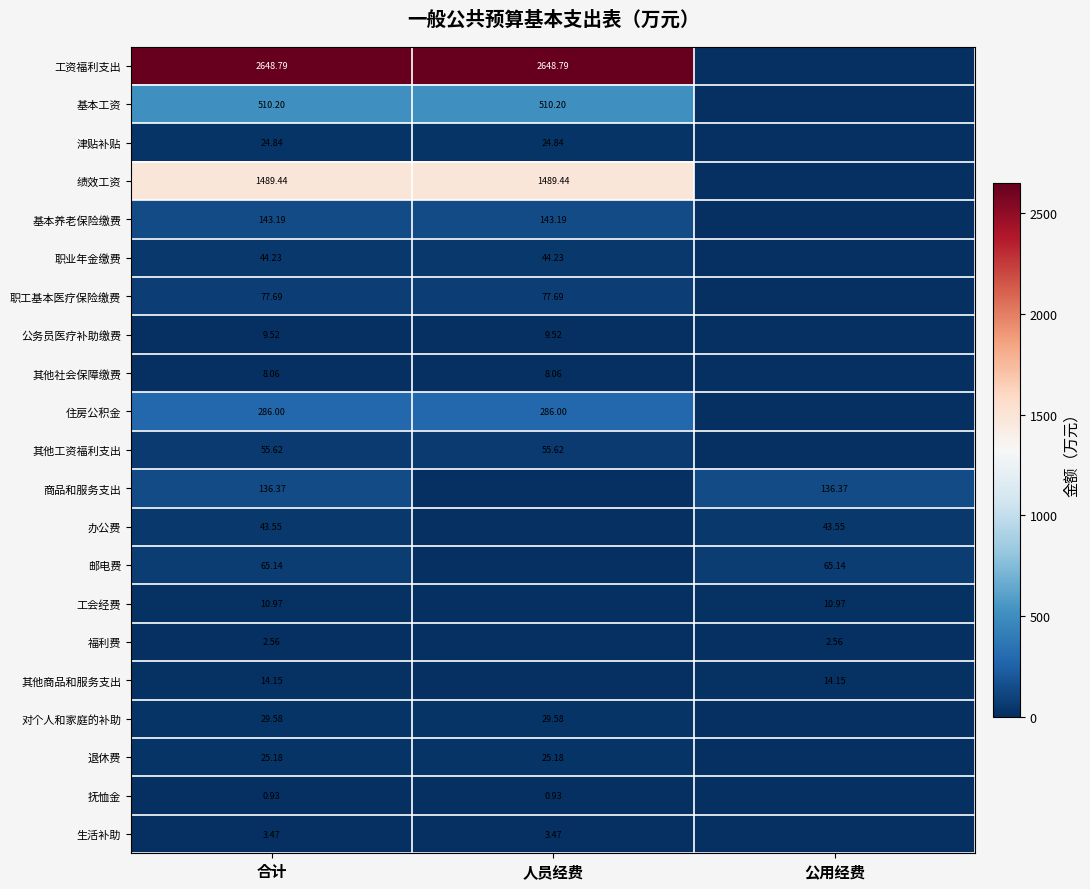

Rank the series at 合计 from lowest to highest value.

抚恤金, 福利费, 生活补助, 其他社会保障缴费, 公务员医疗补助缴费, 工会经费, 其他商品和服务支出, 津贴补贴, 退休费, 对个人和家庭的补助, 办公费, 职业年金缴费, 其他工资福利支出, 邮电费, 职工基本医疗保险缴费, 商品和服务支出, 基本养老保险缴费, 住房公积金, 基本工资, 绩效工资, 工资福利支出